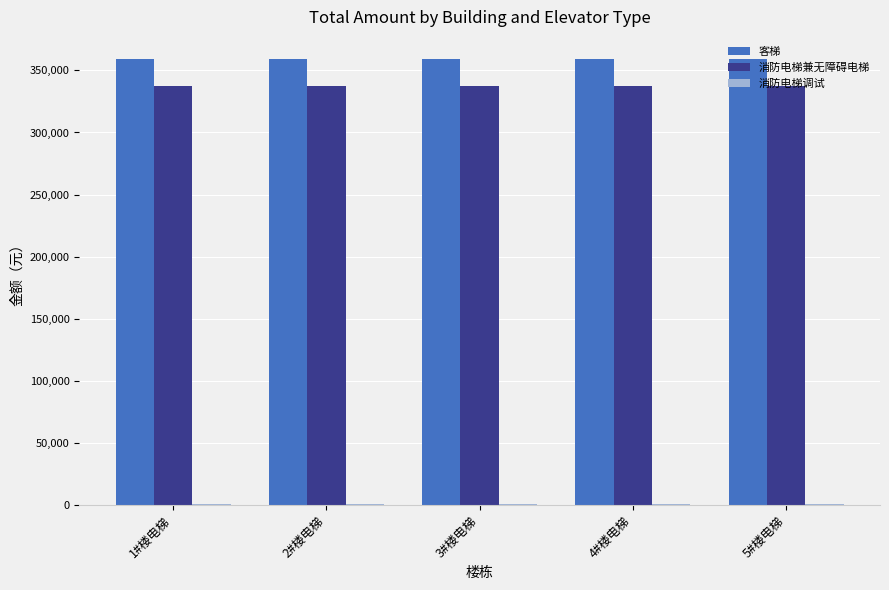

The value of 消防电梯兼无障碍电梯 at 2#楼电梯 is 337783.5. True or false?

True